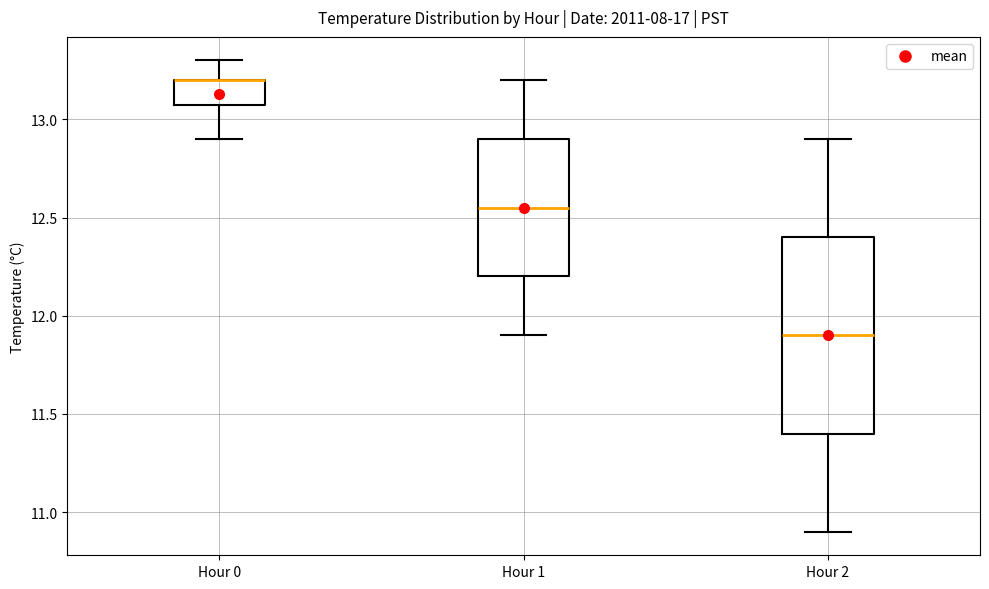

Where does the median line of the box for Hour 1 sit on the y-axis? The values are not printed on the chart, so give them approximately, as read against the axis.

12.55